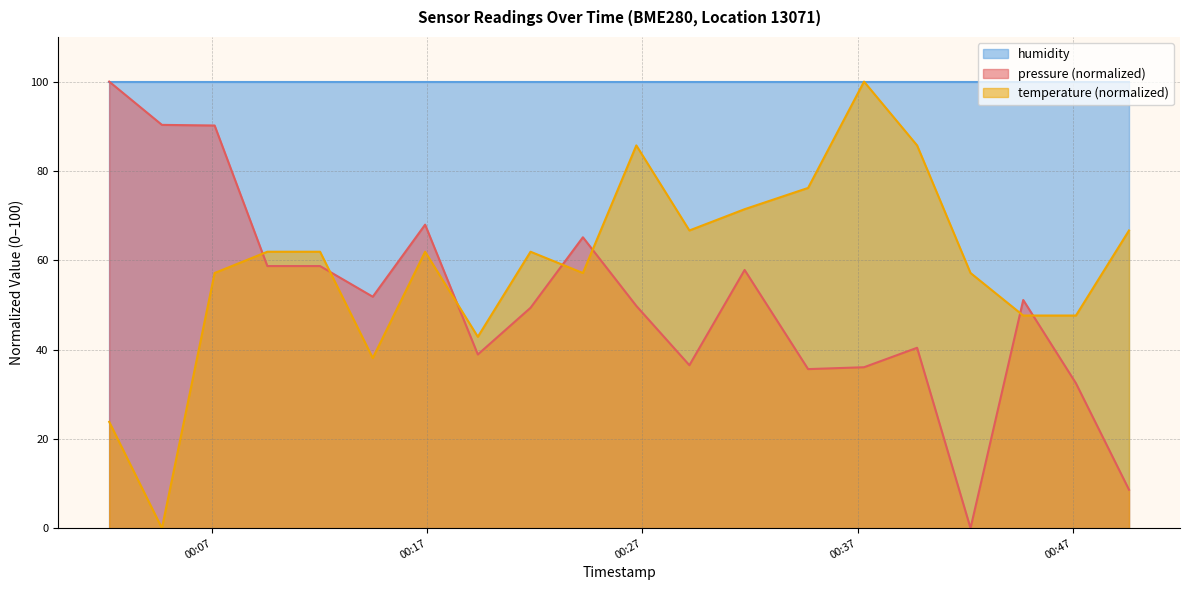

Rank the series by their average value, from highest to lowest.

humidity, temperature (normalized), pressure (normalized)